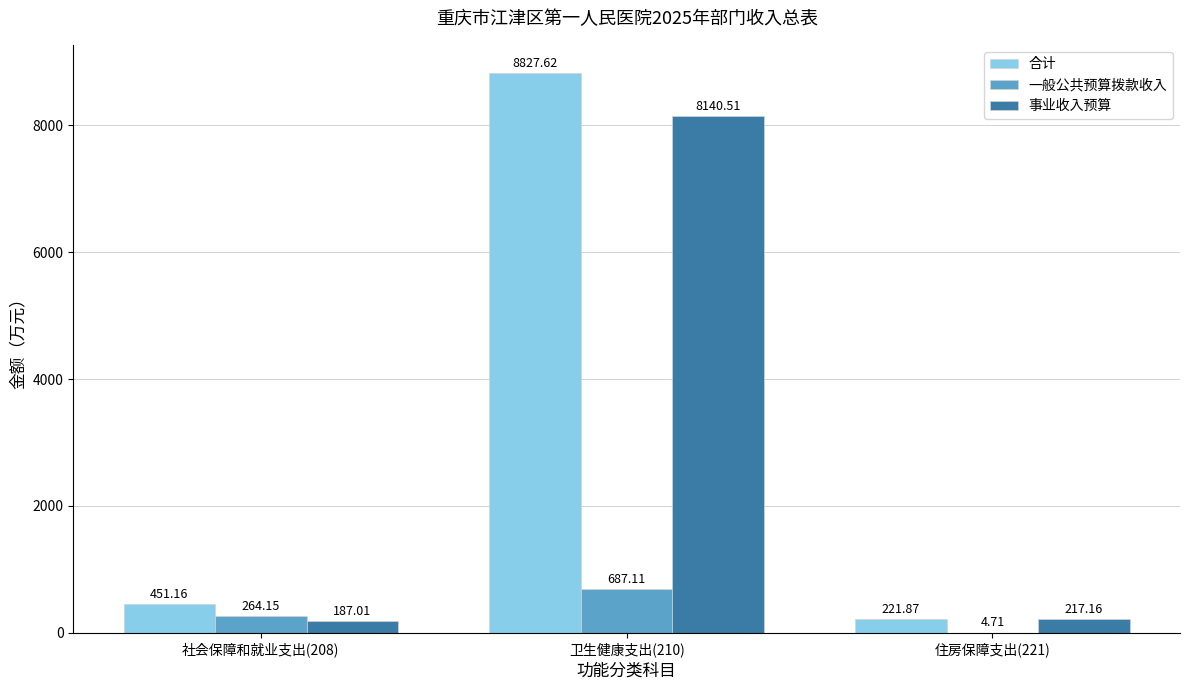

At which category is the sum across all series the highest?

卫生健康支出(210)